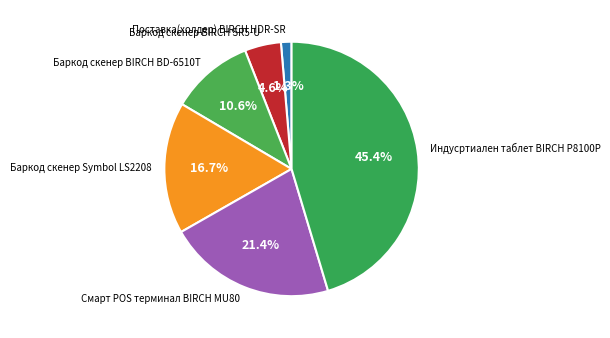

Count the number of slices in the pie.

6